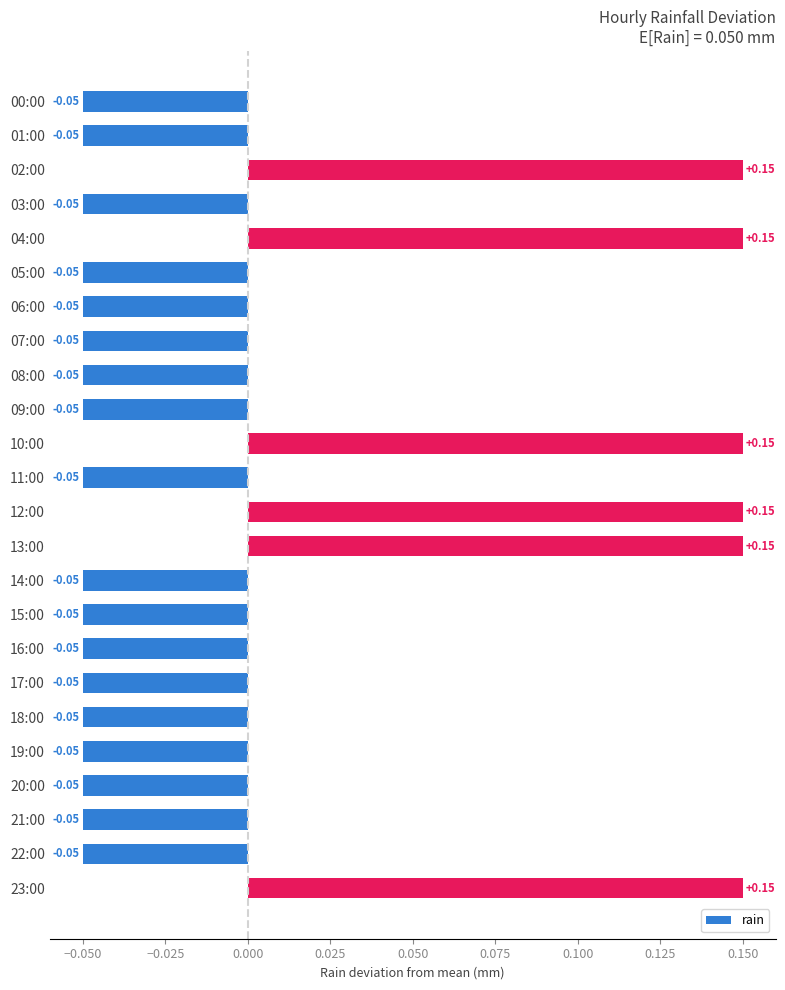

Are the bars horizontal?

Yes